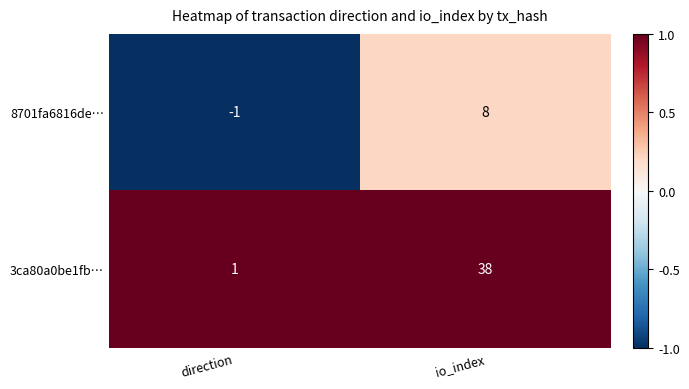

Reading left to right, list all the values displayed in this chart.

8701fa6816de…: direction=-1	io_index=8
3ca80a0be1fb…: direction=1	io_index=38